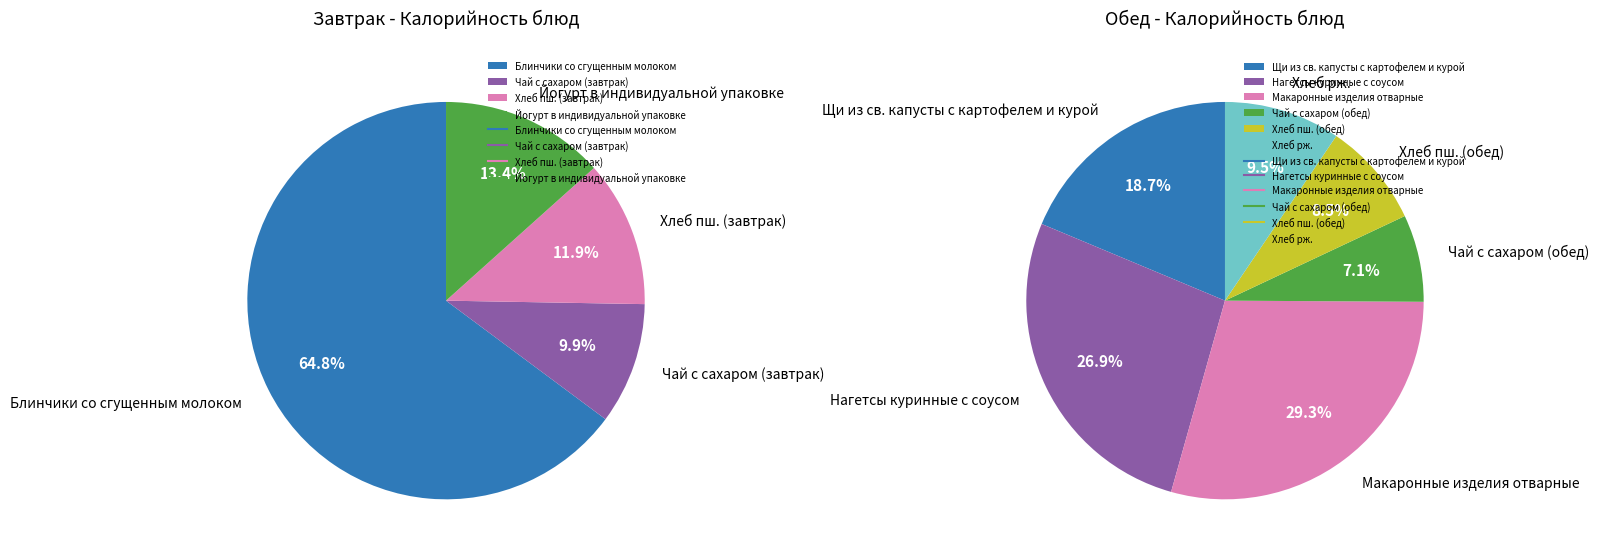

Which slice is the largest?

Блинчики со сгущенным молоком